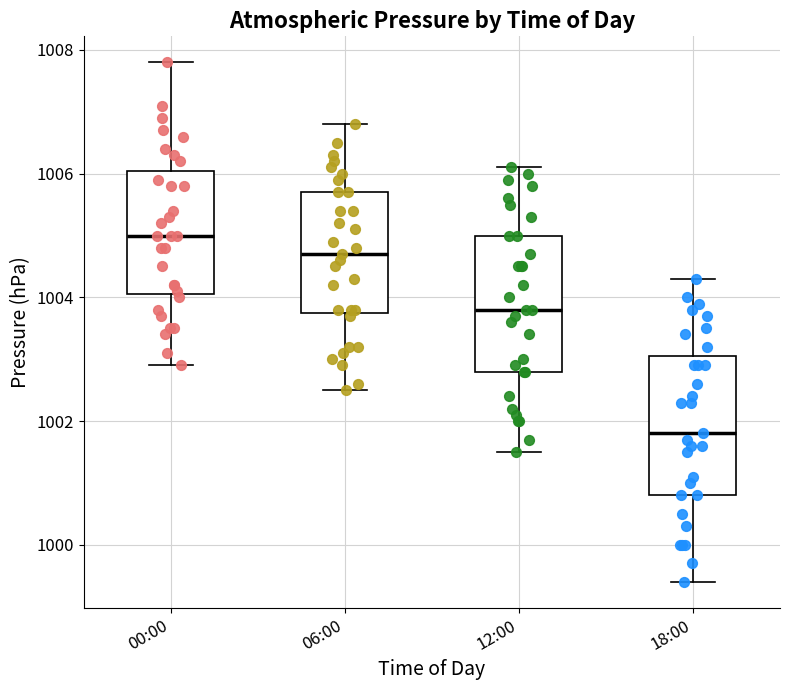

Which box's median line is the highest?

00:00